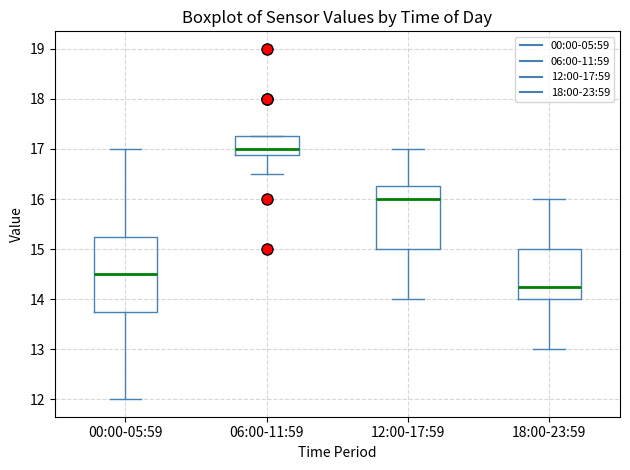

Reading left to right, read every box against the y-axis: the position of its median line, the range the box covers, and the ends of its whiskers. The values are not printed on the chart, so give them approximately, as read against the axis.

00:00-05:59: median 14.5, box 13.8 to 15.3, whiskers 12.0 to 17.0
06:00-11:59: median 17.0, box 16.9 to 17.3, whiskers 16.5 to 17.3
12:00-17:59: median 16.0, box 15.0 to 16.3, whiskers 14.0 to 17.0
18:00-23:59: median 14.3, box 14.0 to 15.0, whiskers 13.0 to 16.0